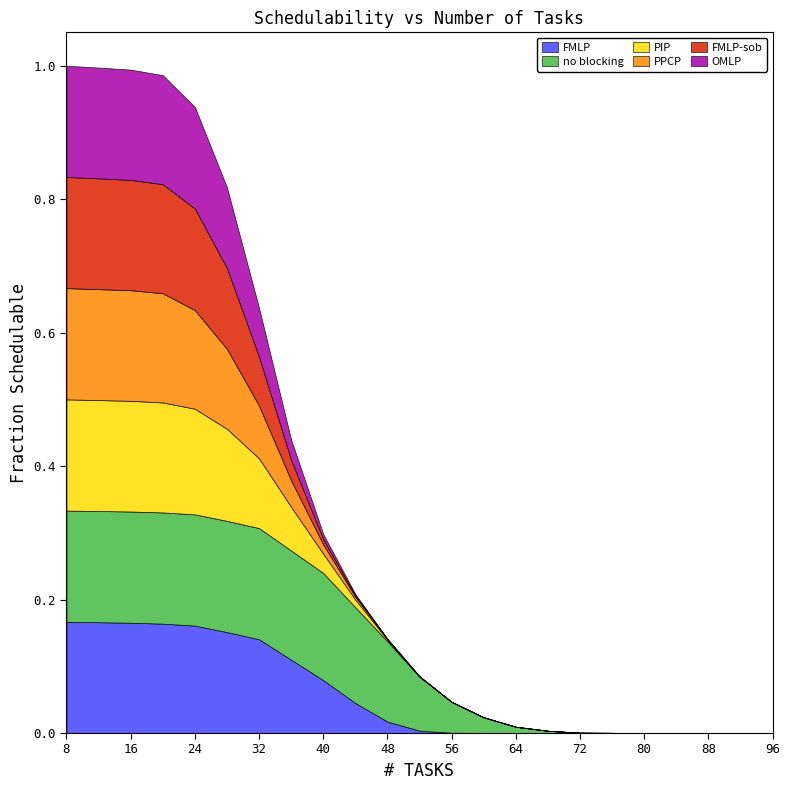

List the series in order of their peak value, highest first.

FMLP, no blocking, PIP, PPCP, FMLP-sob, OMLP